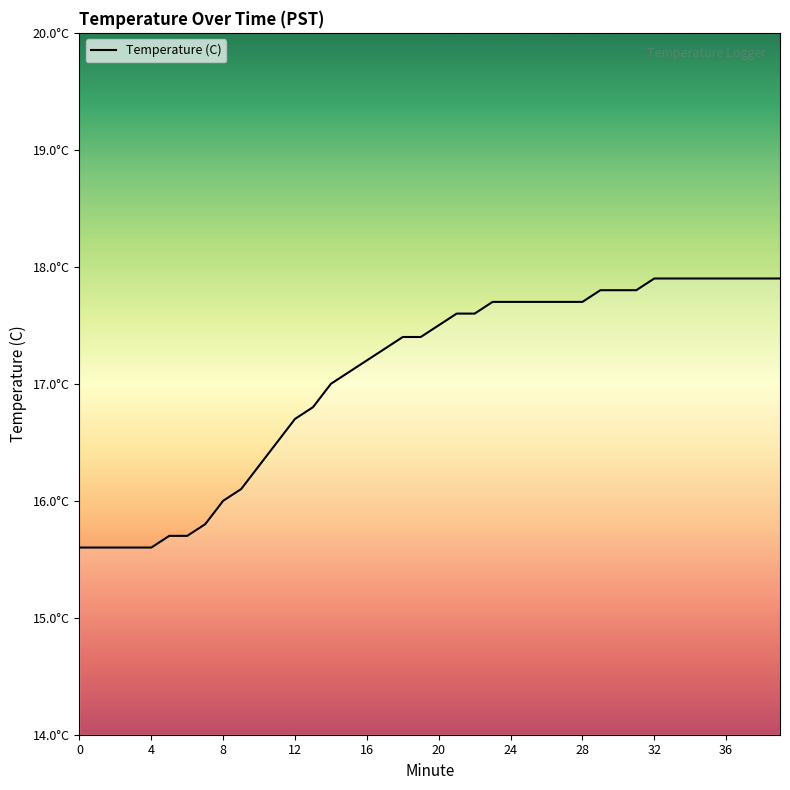

Is this an area chart (filled region under the line)?

No